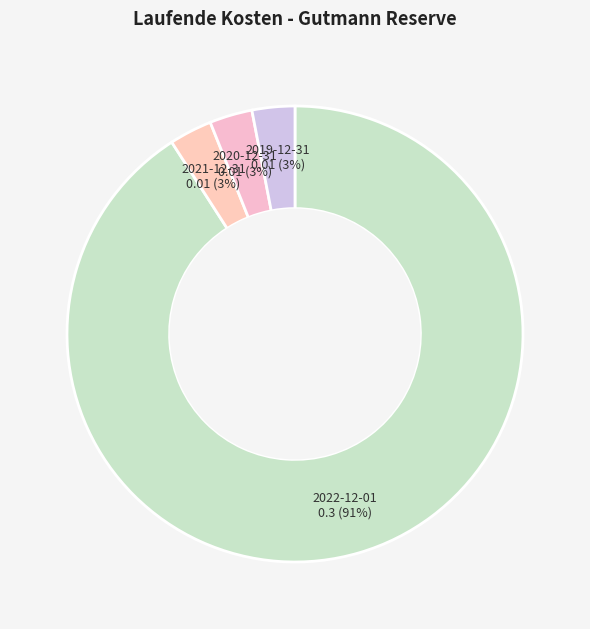

What percentage is the 2020-12-31 slice, to the nearest percent?

3%